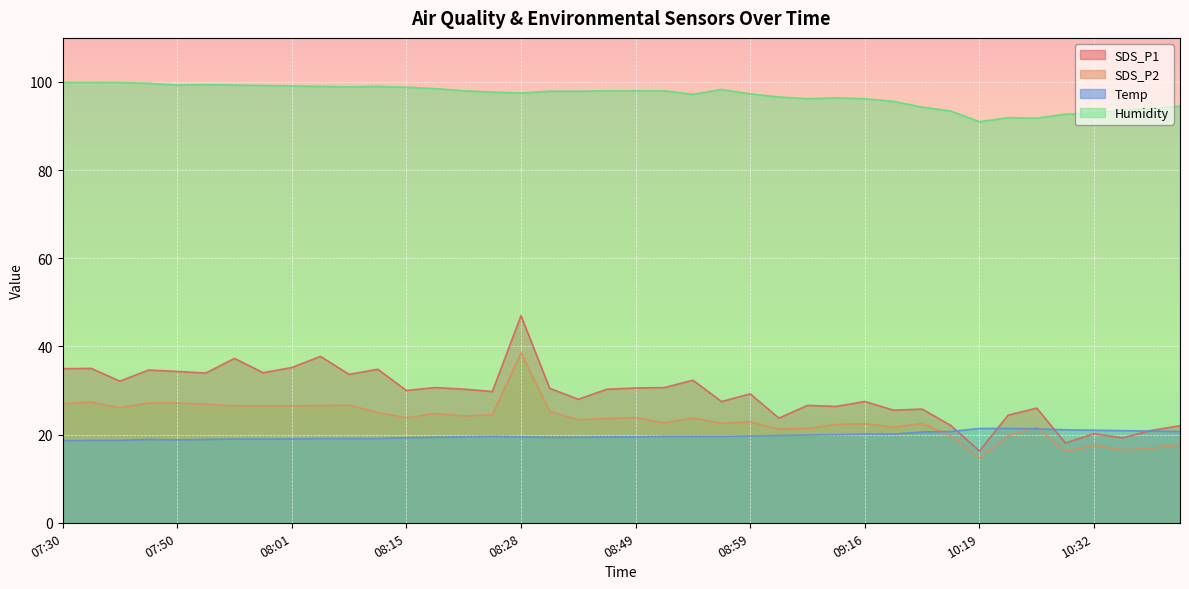

Reading left to right, extract all data points from this chart.

SDS_P1: 35.0	35.0	32.1	34.6	34.3	34.0	37.3	34.0	35.2	37.8	33.7	34.8	30.0	30.7	30.3	29.8	47.0	30.5	28.0	30.3	30.6	30.7	32.4	27.5	29.2	23.8	26.6	26.4	27.5	25.6	25.8	22.1	16.3	24.4	26.0	18.1	20.2	19.3	20.9	22.0
SDS_P2: 27.0	27.4	26.1	27.2	27.2	26.9	26.6	26.5	26.5	26.6	26.7	25.0	23.8	24.8	24.2	24.5	38.5	25.3	23.4	23.6	23.9	22.6	23.8	22.6	22.9	21.2	21.4	22.3	22.5	21.7	22.5	19.8	14.7	19.8	21.7	16.2	17.6	16.5	16.9	17.6
Temp: 18.6	18.7	18.7	18.9	18.8	18.9	19.0	19.0	19.0	19.1	19.1	19.1	19.3	19.4	19.5	19.6	19.5	19.4	19.4	19.5	19.5	19.6	19.6	19.6	19.7	19.8	19.9	20.0	20.1	20.1	20.6	20.7	21.4	21.4	21.3	21.1	21.0	20.9	20.8	20.7
Humidity: 99.9	99.9	99.9	99.7	99.3	99.4	99.3	99.2	99.1	99.0	98.9	99.0	98.8	98.5	98.0	97.7	97.5	97.9	97.9	98.0	98.0	98.0	97.2	98.3	97.3	96.6	96.2	96.4	96.2	95.6	94.3	93.4	91.0	91.9	91.8	92.7	92.9	93.7	94.0	94.5